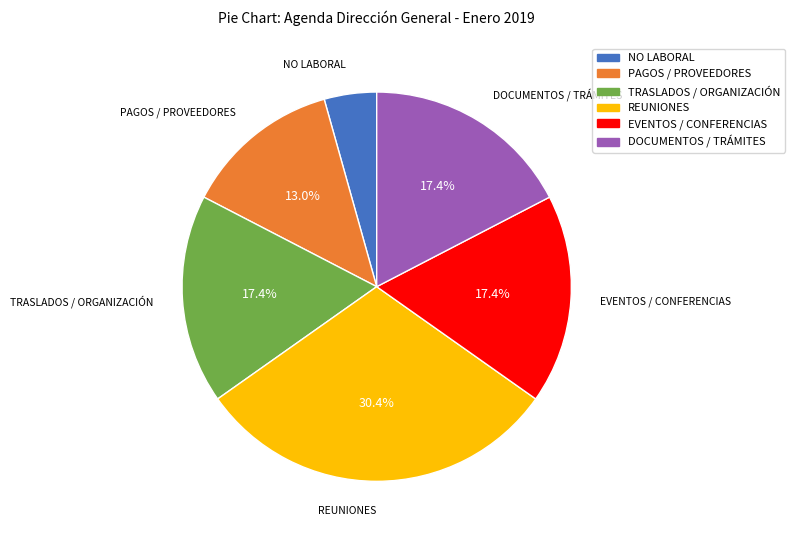

Between EVENTOS / CONFERENCIAS and REUNIONES, which is larger?

REUNIONES